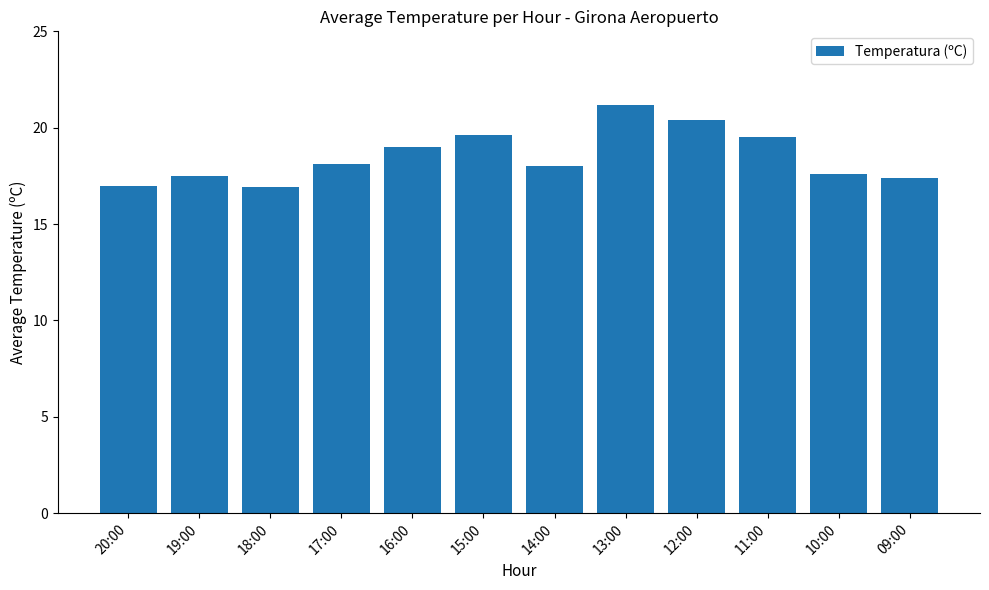

How many series are shown in this chart?

1